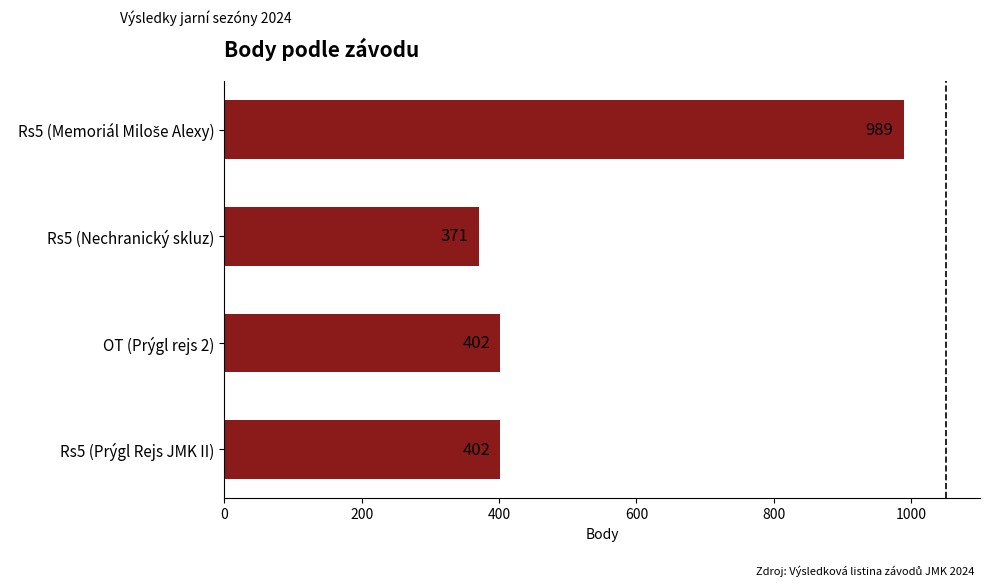

Is it true that the value at Rs5 (Prýgl Rejs JMK II) is 402?

True